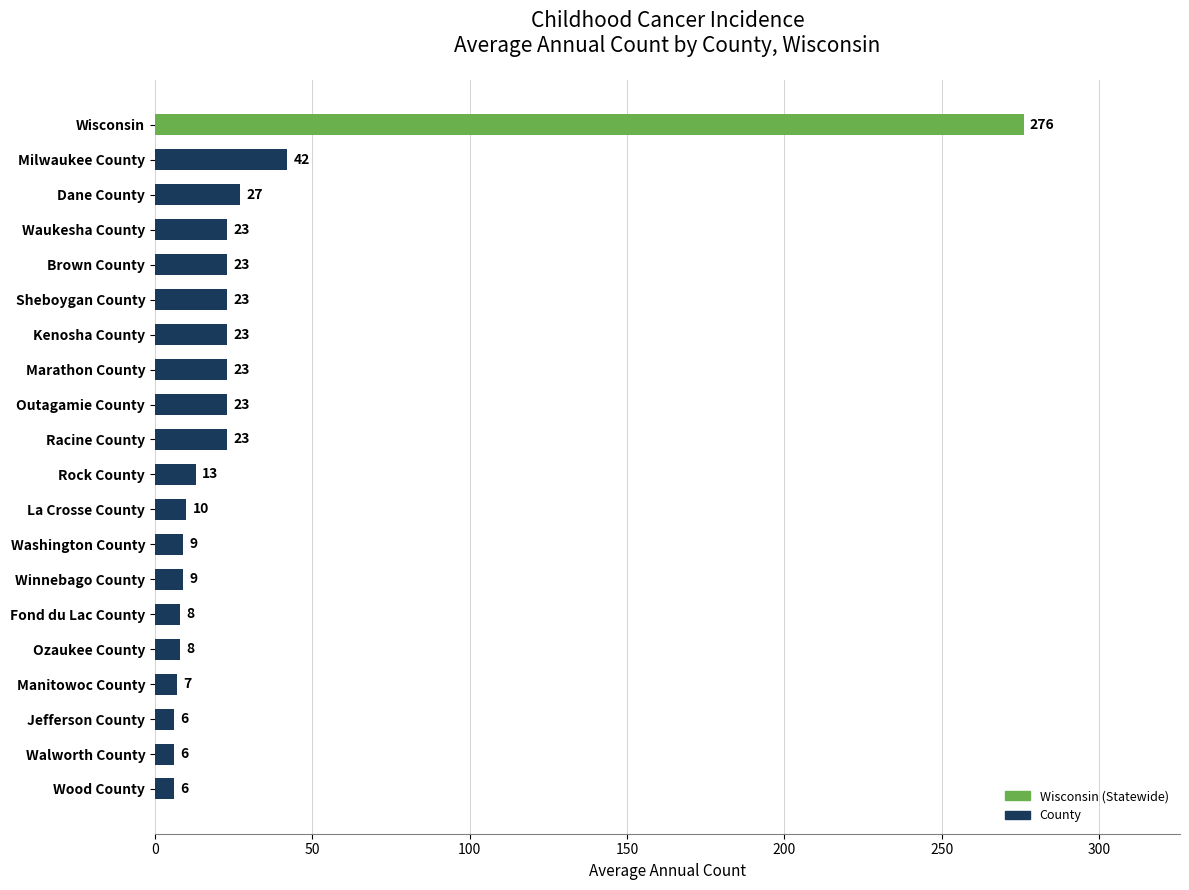

How many values are below 23?

10